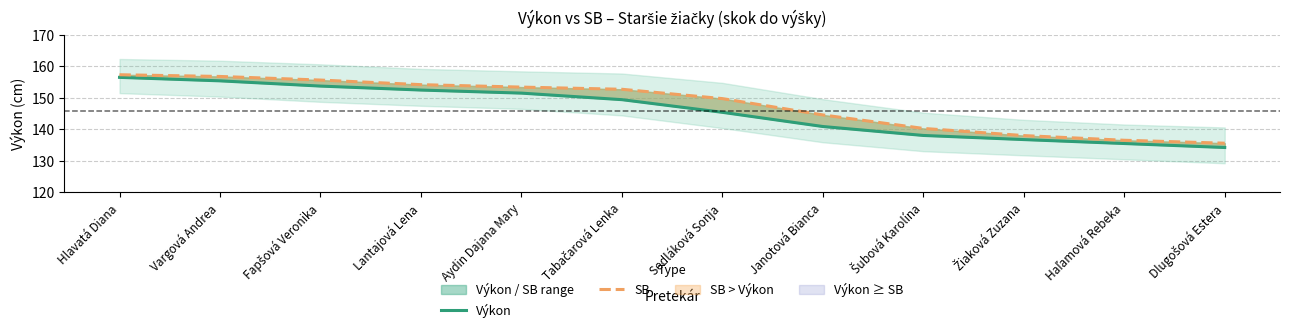

What is the smallest value displayed?

134.2